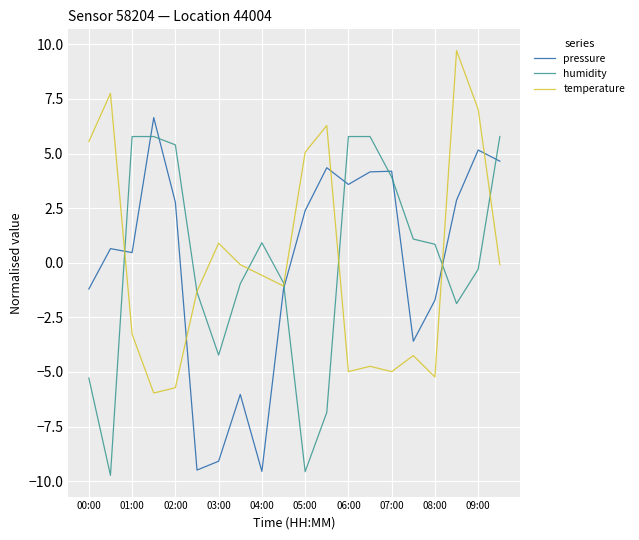

List the series in order of their peak value, lowest first.

humidity, pressure, temperature